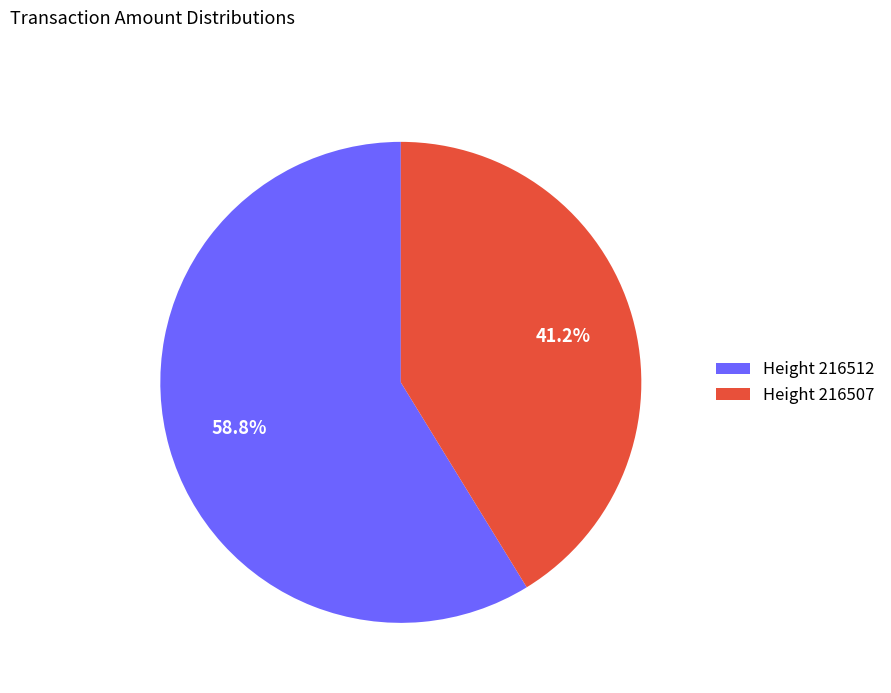

What percentage do Height 216512 and Height 216507 together represent?

100.0%